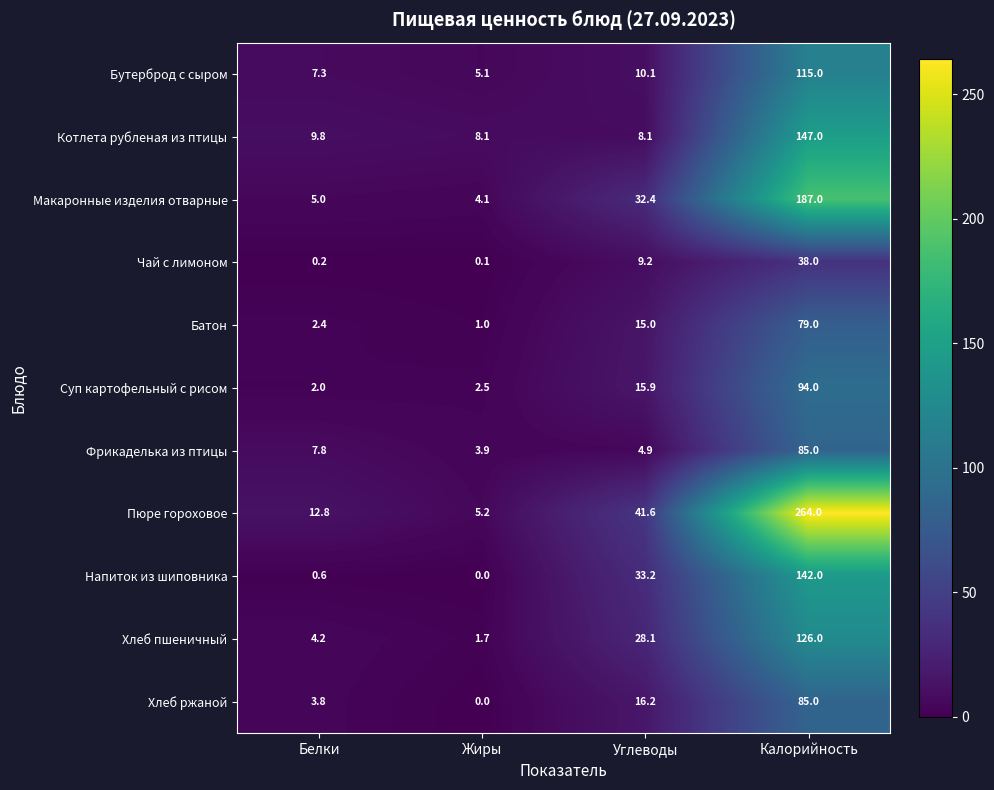

What is the difference between the maximum and minimum values in the Суп картофельный с рисом series?

92.0